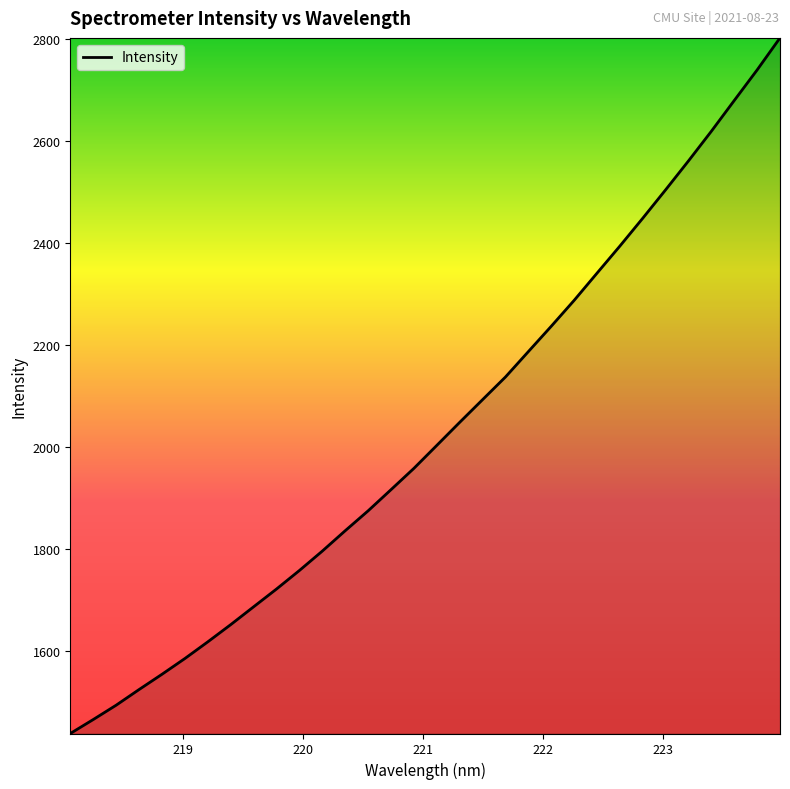

True or false: the data has more than 1 interior local peaks.

False